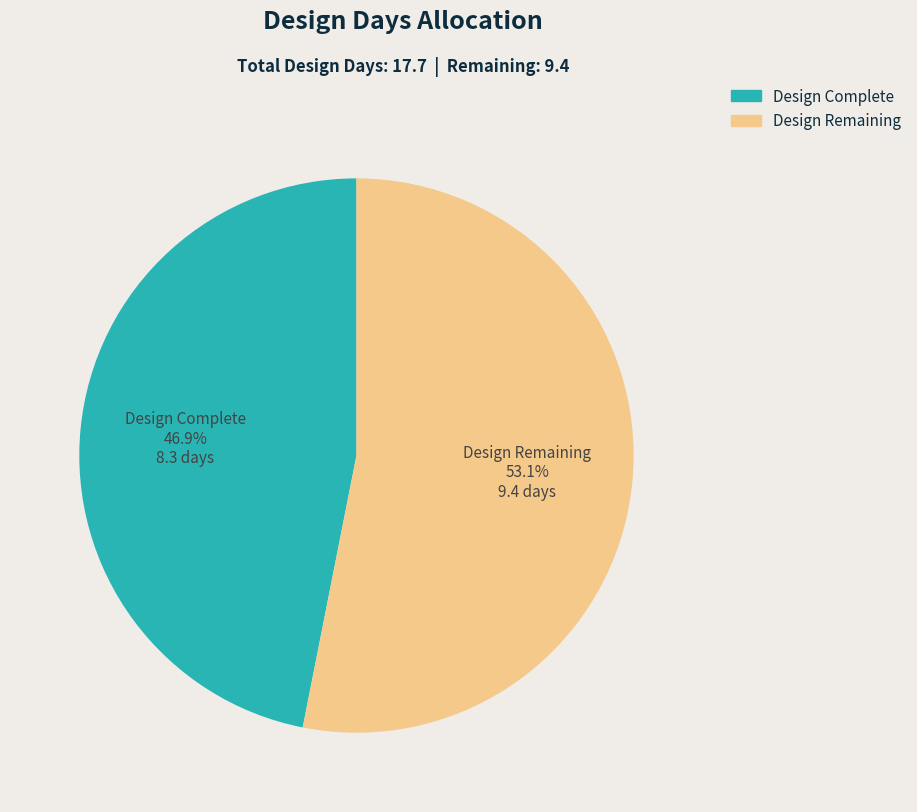

To the nearest percent, what is the average slice percentage?

50%